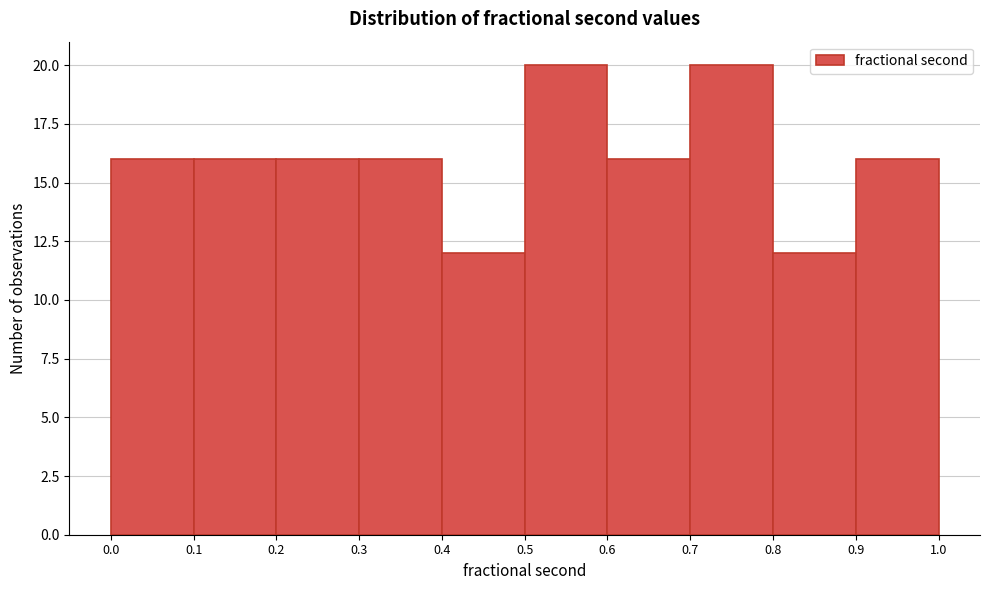

What is the height of the bar covering 0.7 to 0.8 on the x-axis? The values are not printed on the chart, so give them approximately, as read against the axis.

20